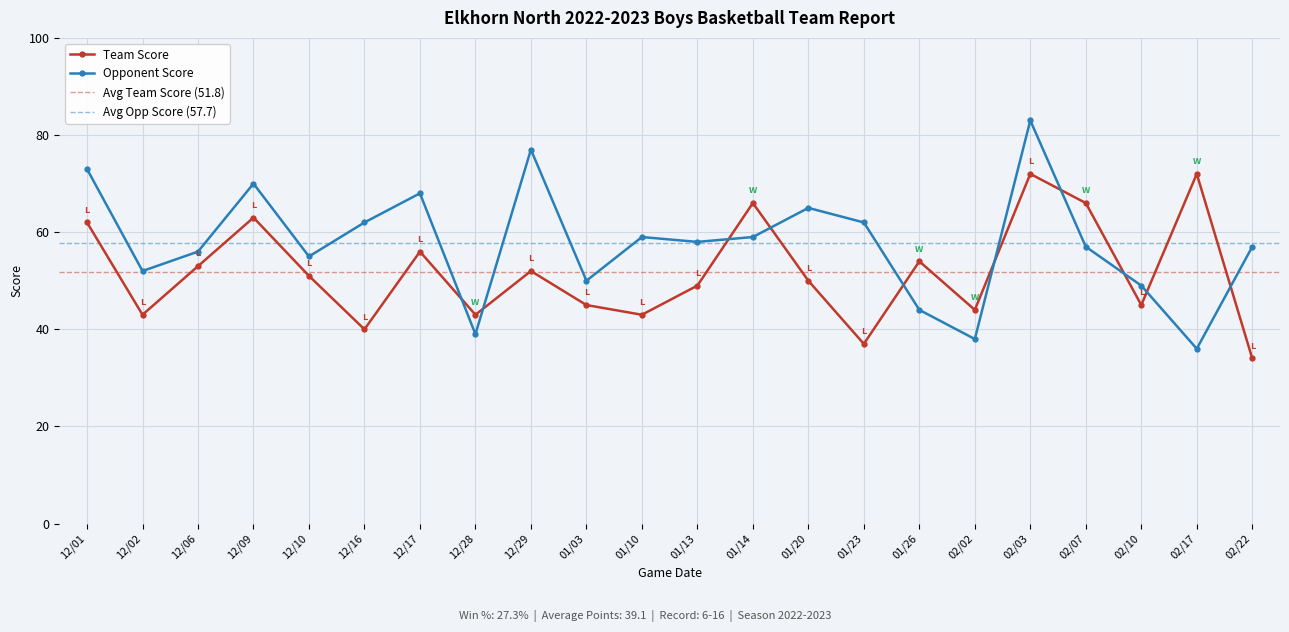

How many data points in Opponent Score are less than 58?

11